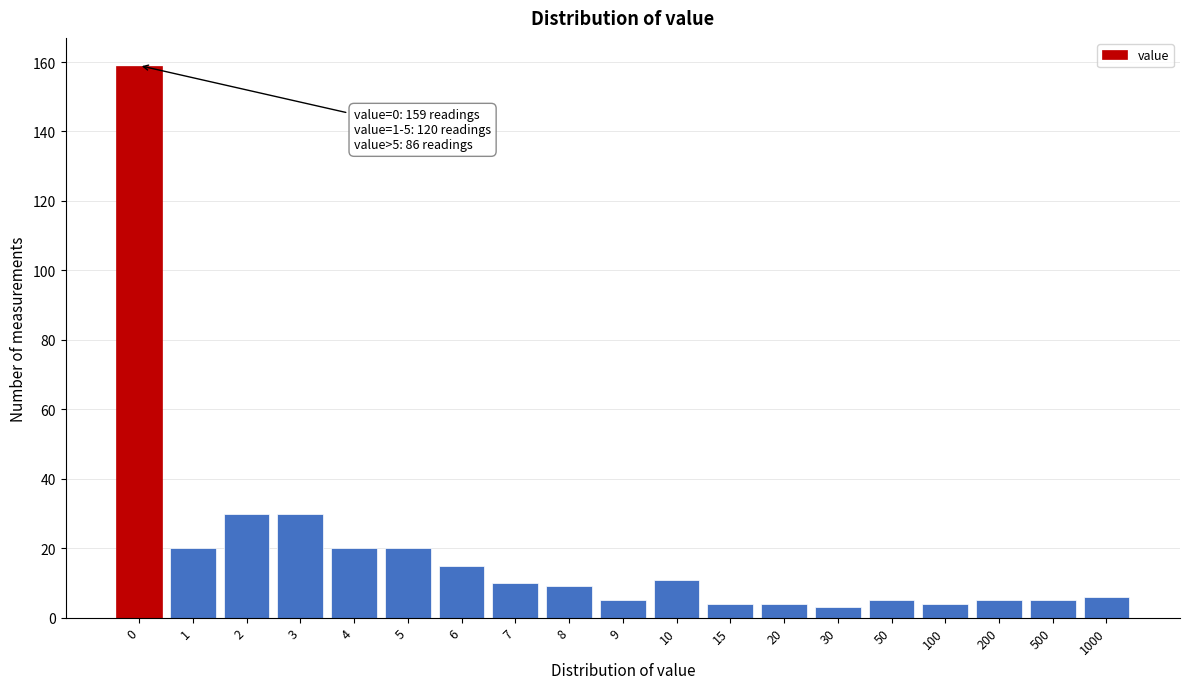

Reading right to left, transcribe all the data shown in this chart.

6	5	5	4	5	3	4	4	11	5	9	10	15	20	20	30	30	20	159